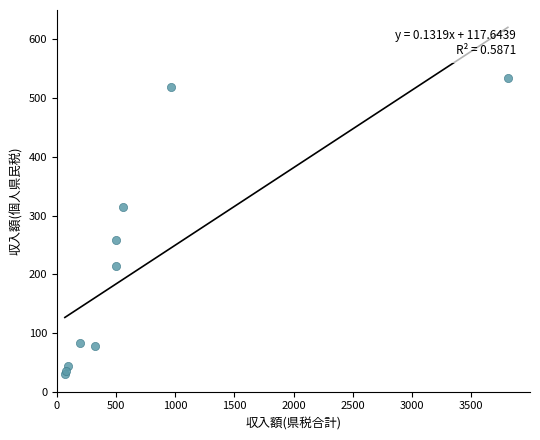

What Y value in the scatter plot is closest to 282?

258.8